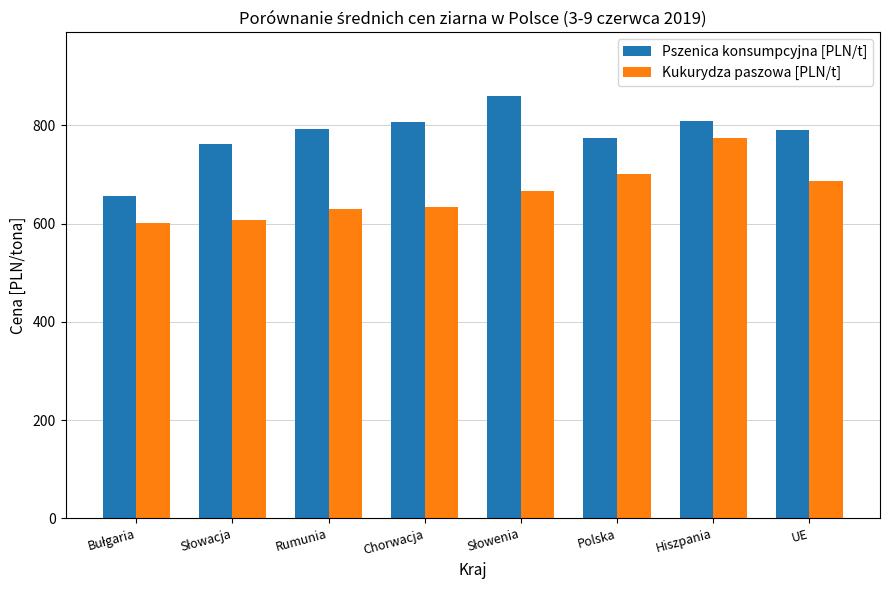

Is the value of Kukurydza paszowa [PLN/t] at UE greater than the value of Pszenica konsumpcyjna [PLN/t] at UE?

No